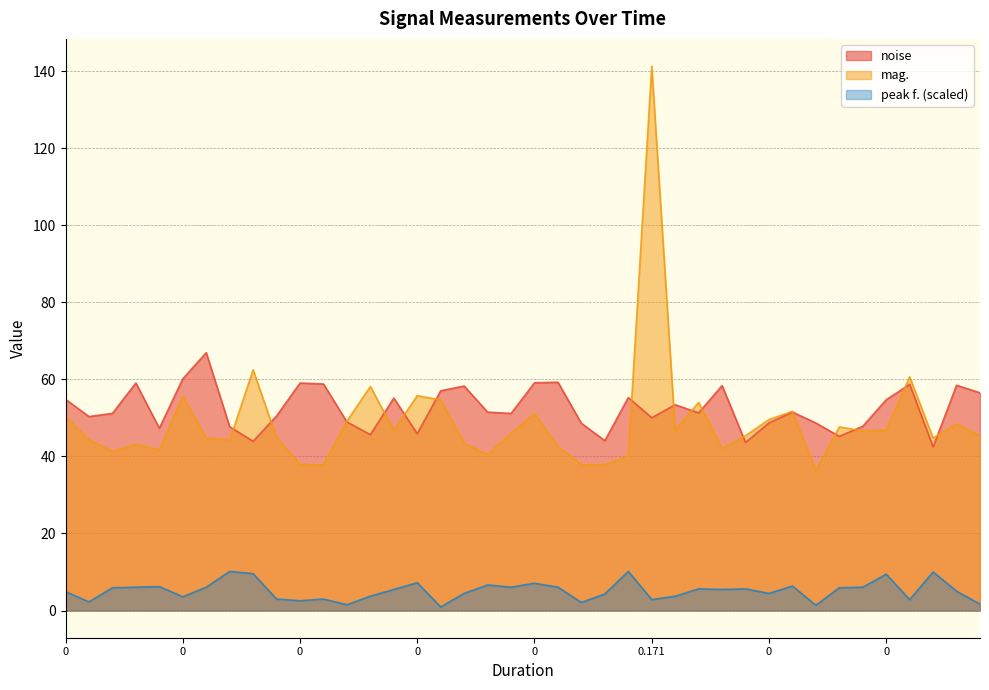

How many data points in peak f. are above 5?

22